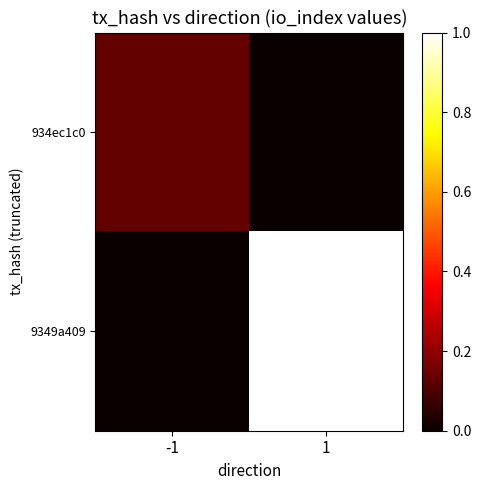

Reading left to right, what are all the values shown in this chart?

934ec1c0: -1=0.1	1=0.0
9349a409: -1=0.0	1=1.0